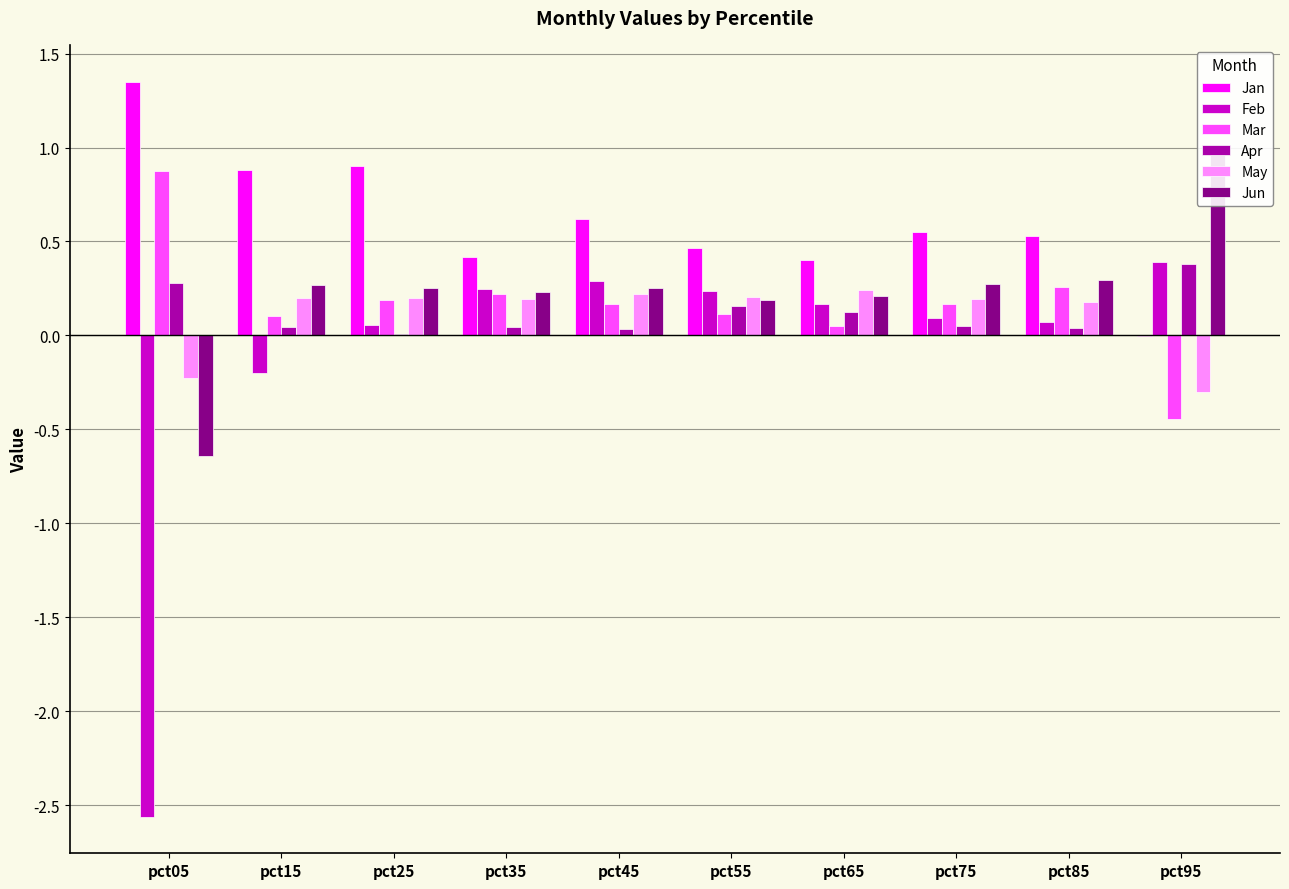

True or false: Jan has a value of 0.5 at pct55.

True